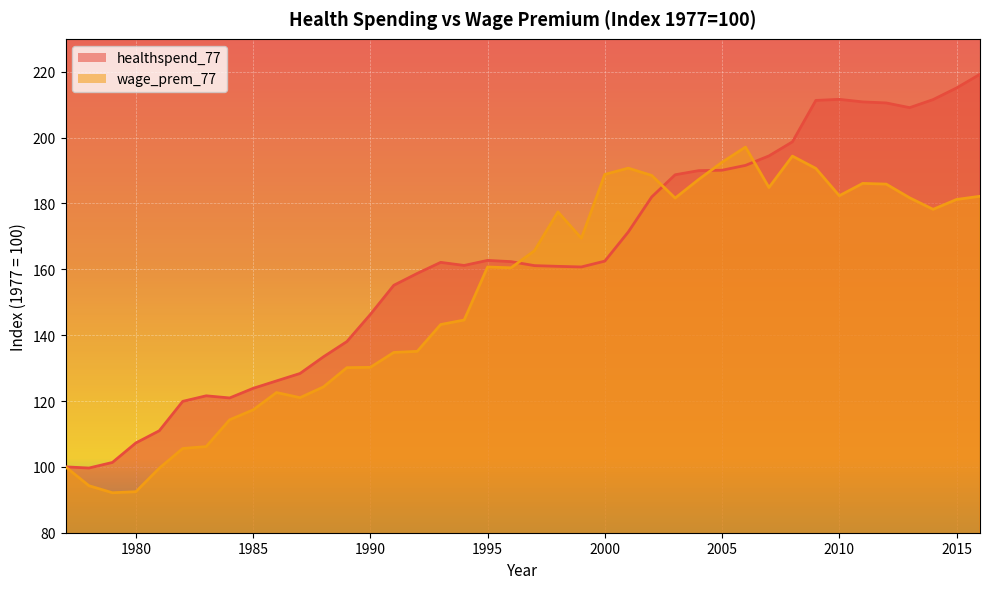

In healthspend_77, how many points are higher than both neighbors (excluding endpoints)?

4